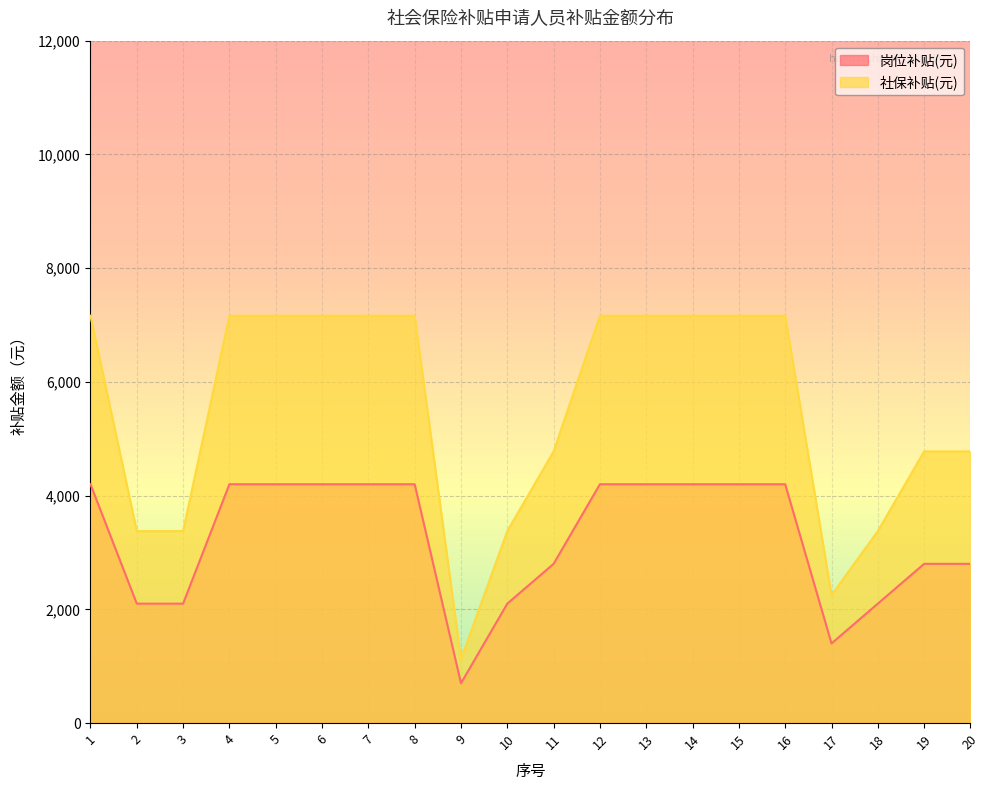

Which has a higher value, 9 or 15?

15